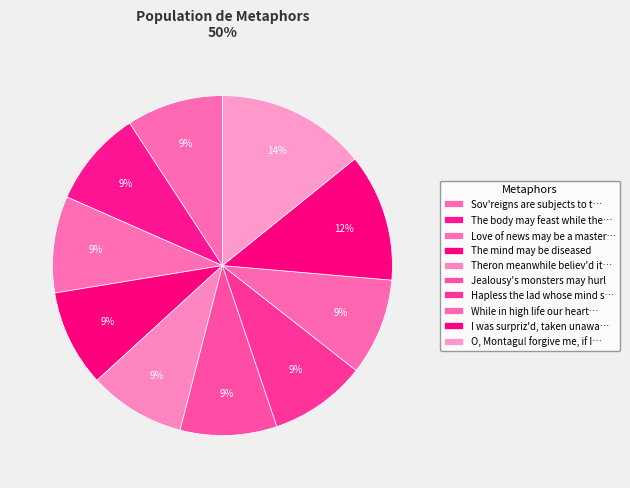

How many slices are in this pie chart?

10